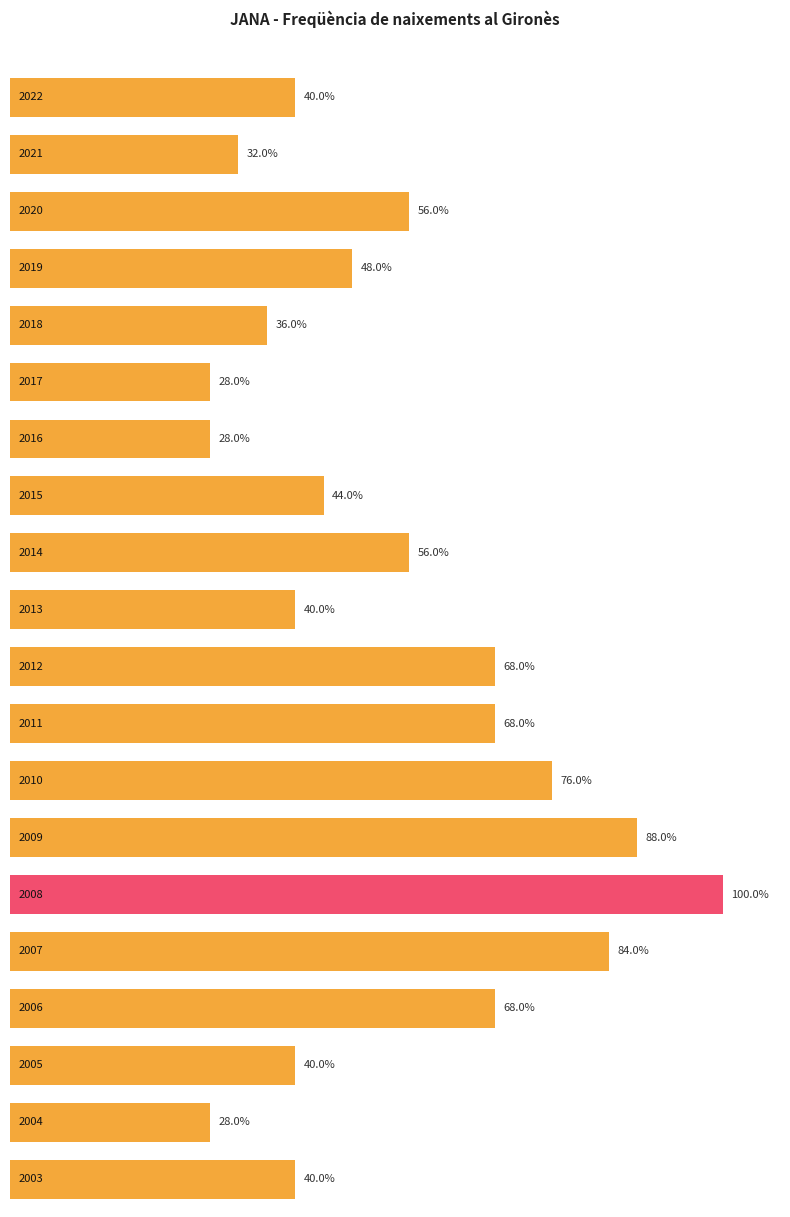

The chart shows a value of 43 at 2008. True or false?

False